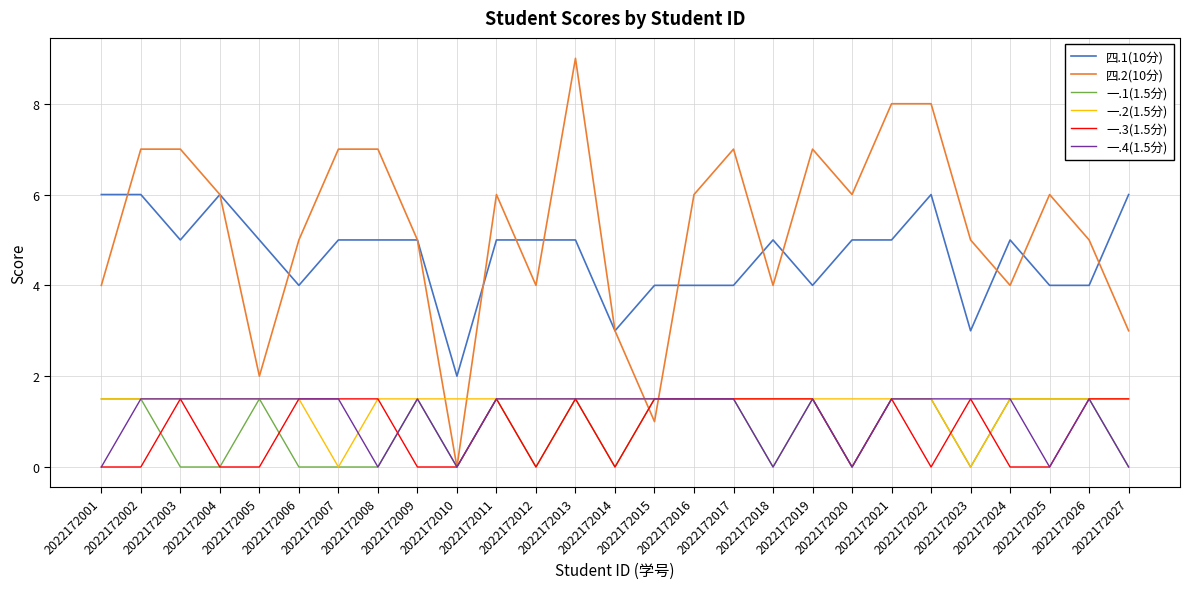

What is the maximum value for 四.1(10分)?

6.0